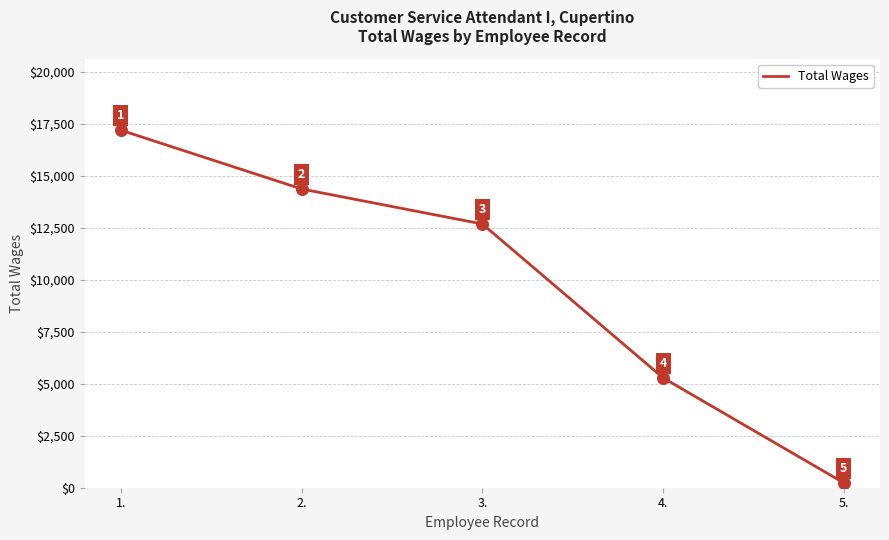

What is the change in value from 3. to 4.?

-7397